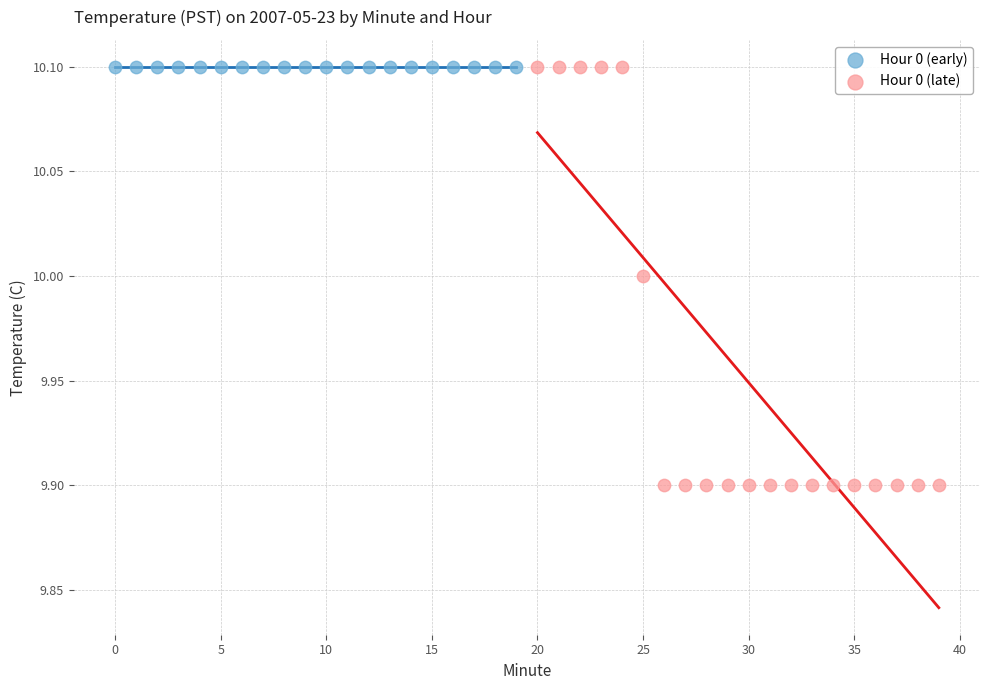

Which series reaches the minimum Y coordinate?

Hour 0 (late)